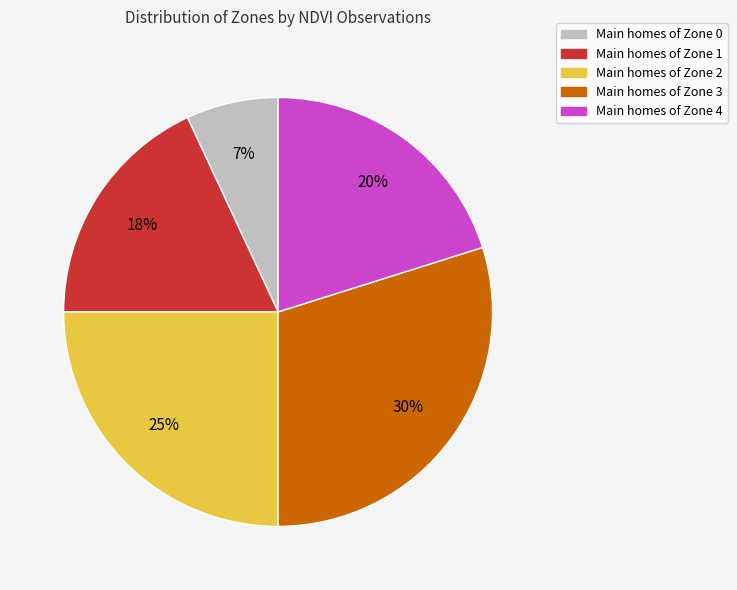

Is there any slice that represents more than half of the pie?

No